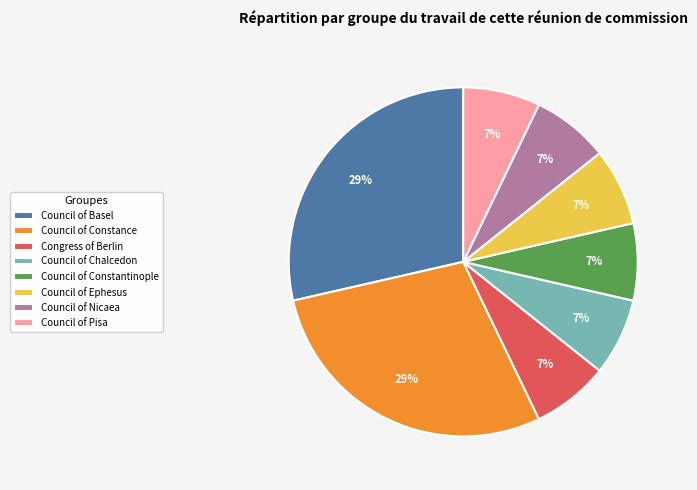

To the nearest percent, what is the combined percentage of Council of Pisa and Council of Constance?

36%